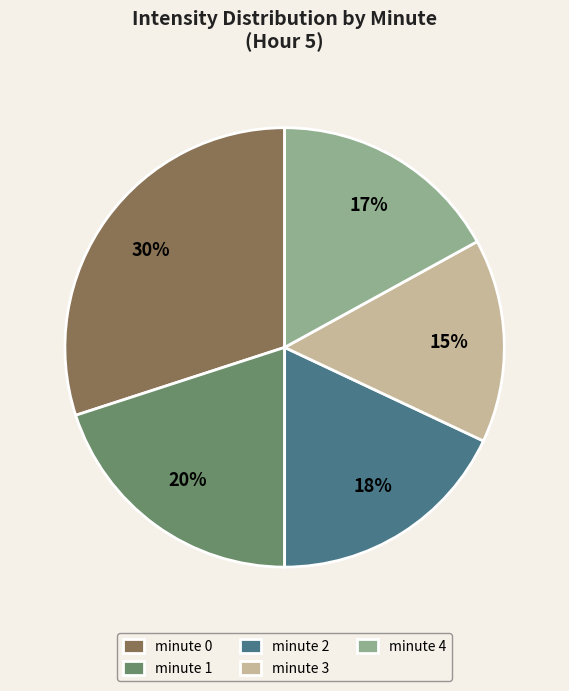

How many slices are in this pie chart?

5